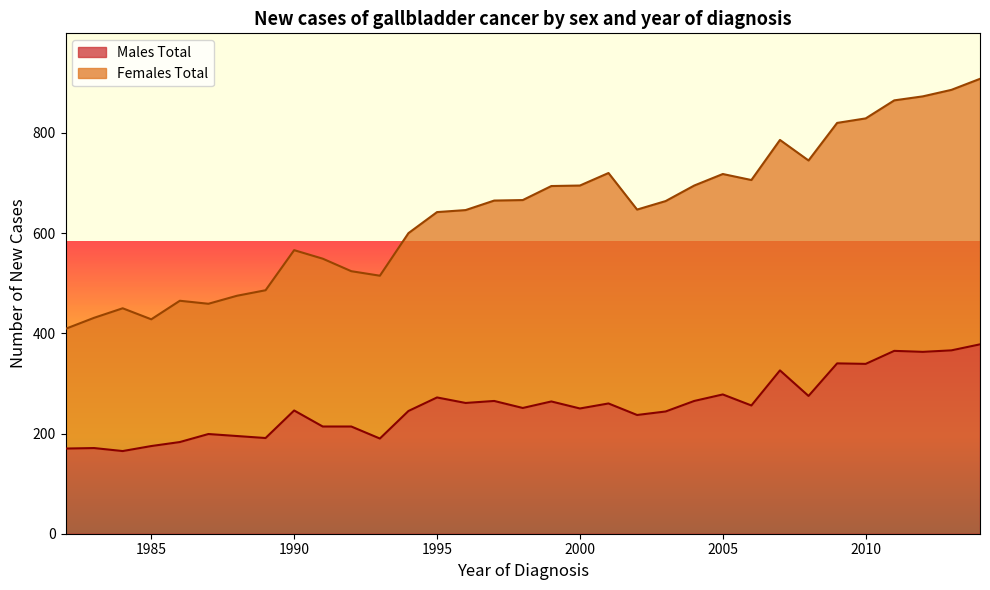

What is the highest value of the Males Total series?

378